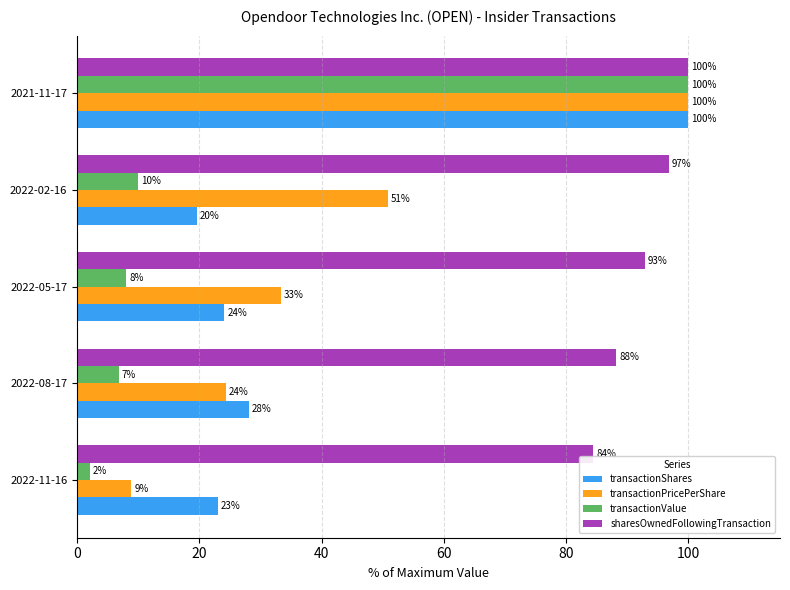

Which series has the largest range (max minus min)?

transactionValue